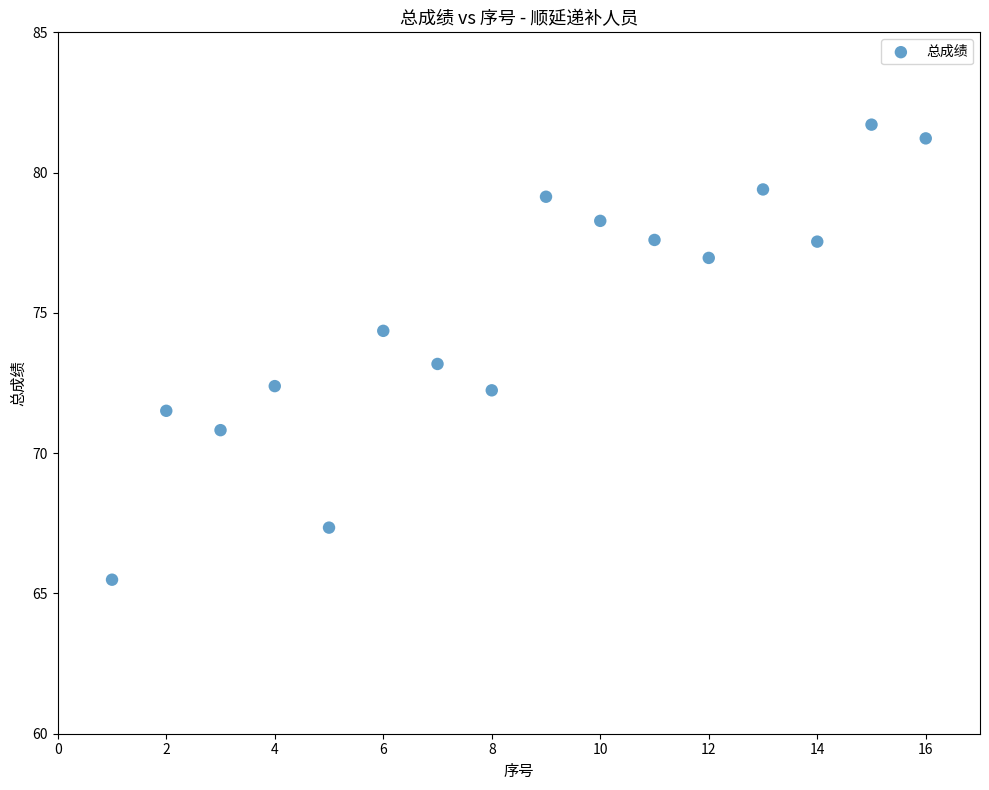

What is the range of X values (max minus min)?

15.0